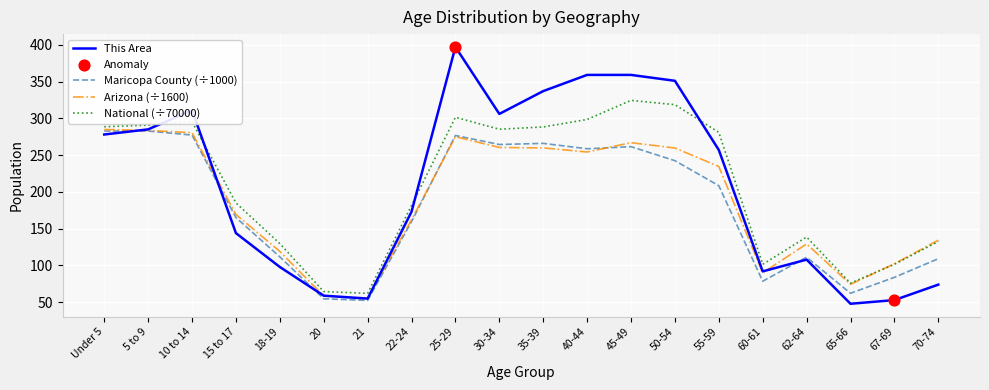

At which category is the sum across all series the highest?

25-29